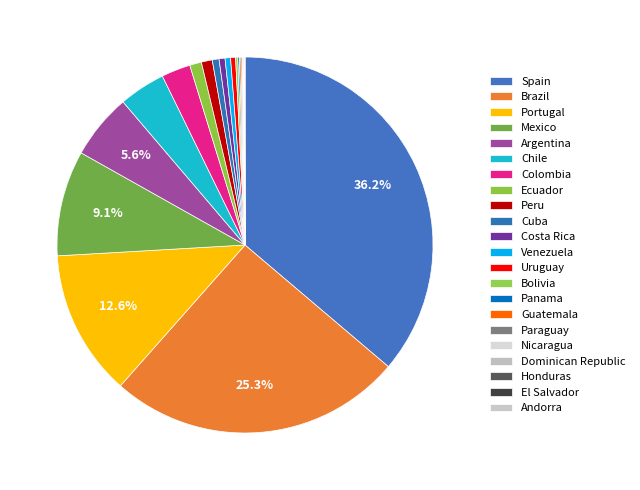

Do Dominican Republic and Argentina together represent more than half of the pie?

No